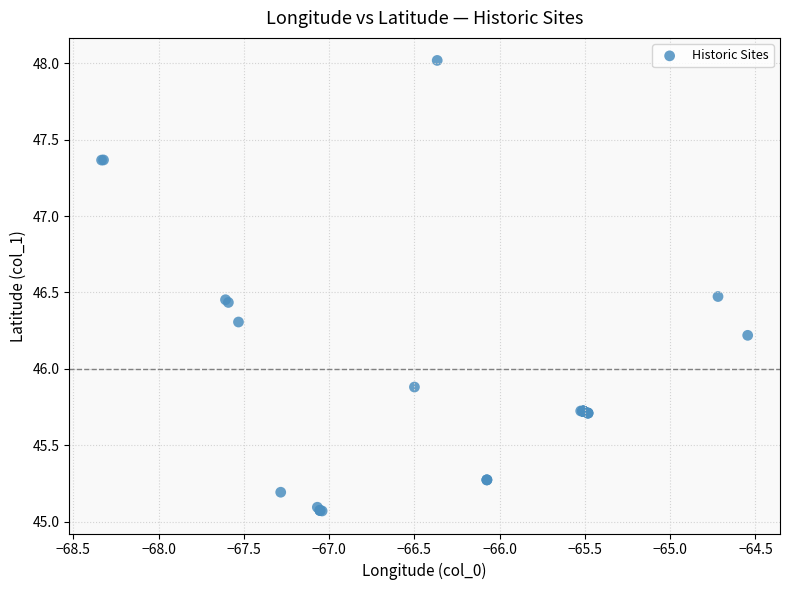

What Y value in the scatter plot is closest to 46?

45.9